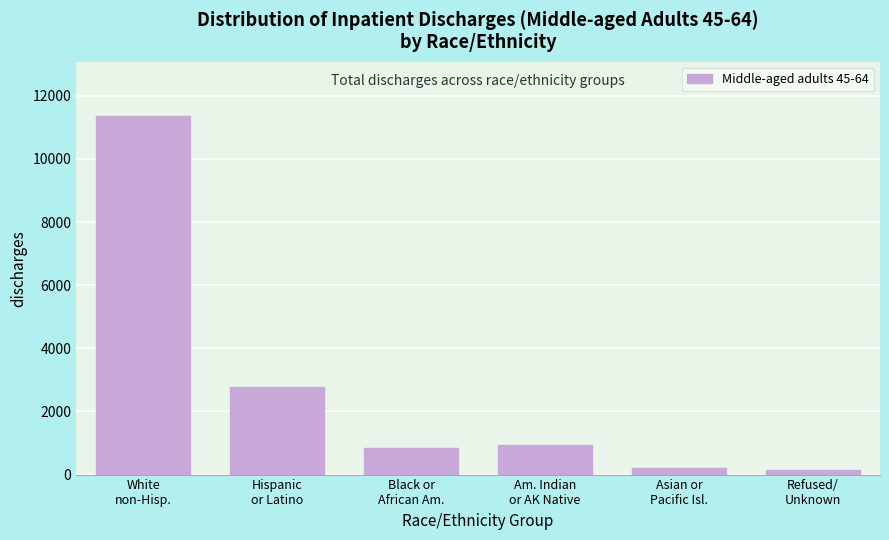

Reading left to right, extract all data points from this chart.

11371	2761	839	946	224	154